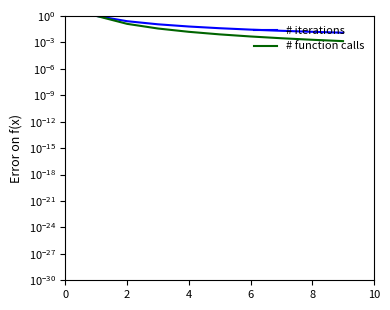

Read the # iterations value at 4.

0.1